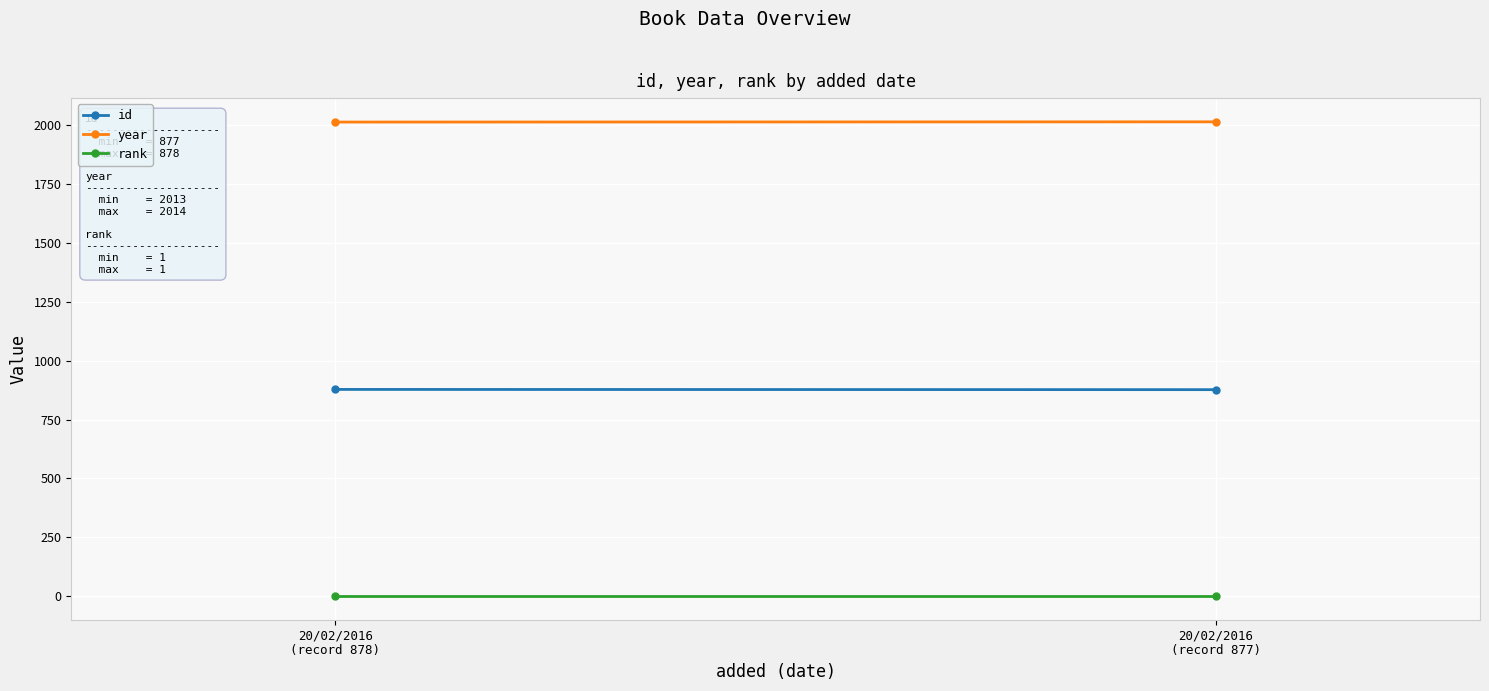

At 20/02/2016
(record 877), list the series in order from smallest to largest.

rank, id, year